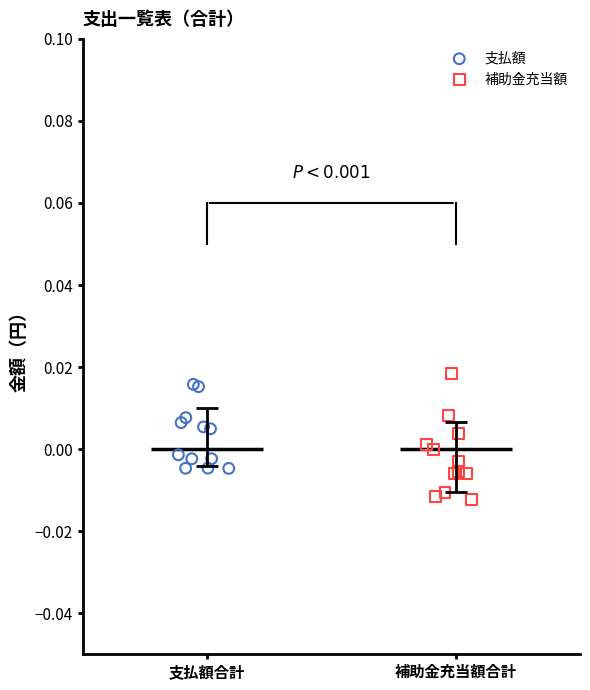

Which series contains the lowest Y value?

補助金充当額